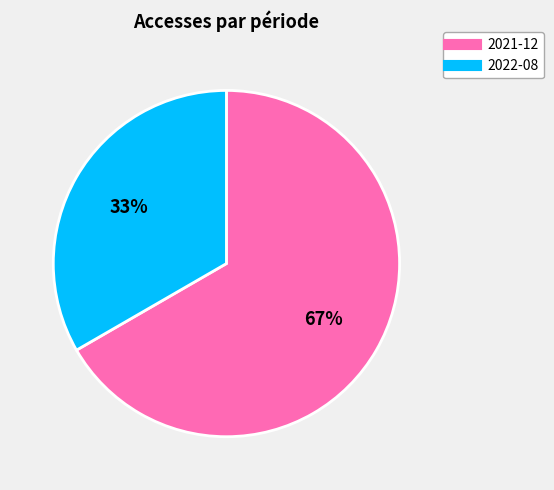

To the nearest percent, what portion does 2022-08 represent?

33%